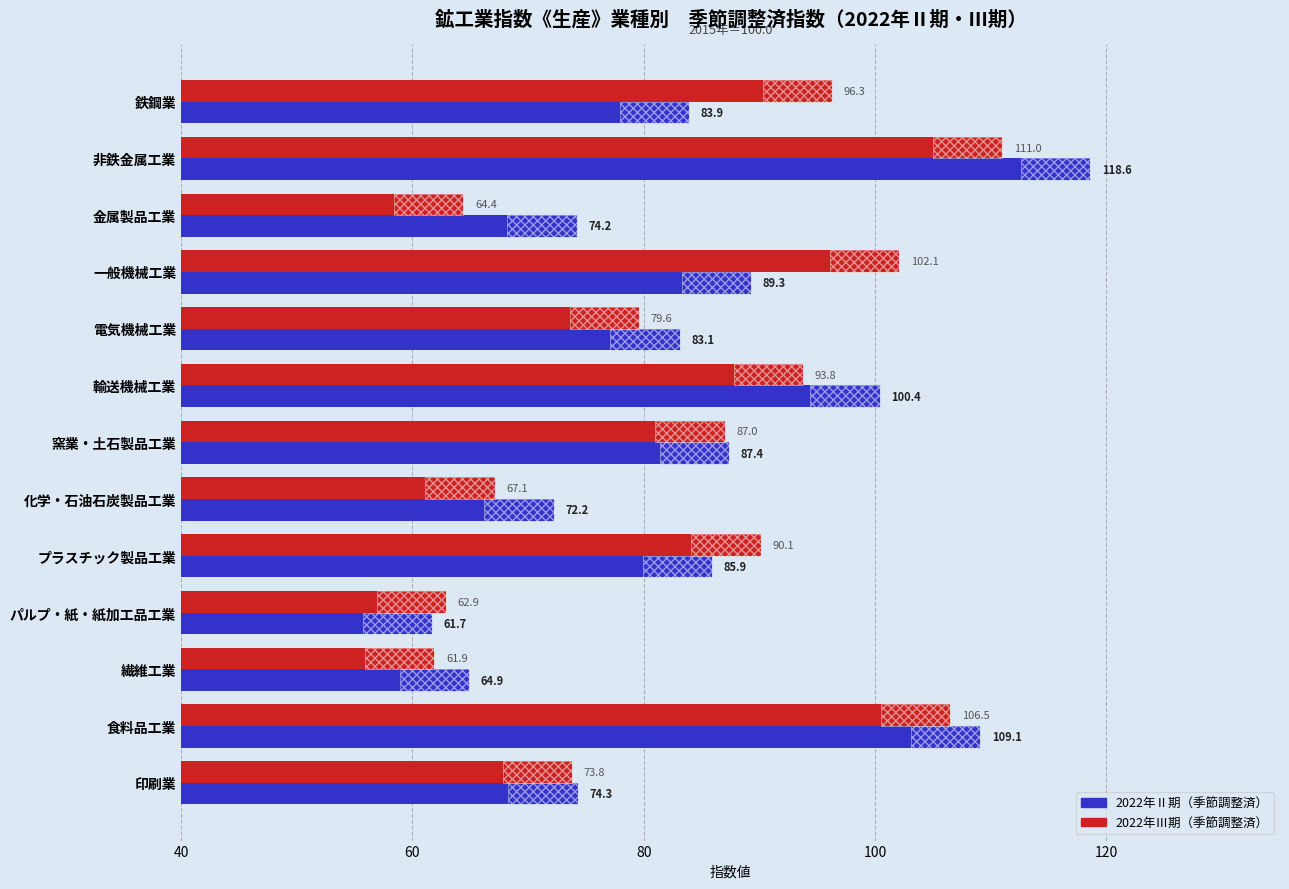

Which series has the largest total across all categories?

2022年Ⅱ期（季節調整済）